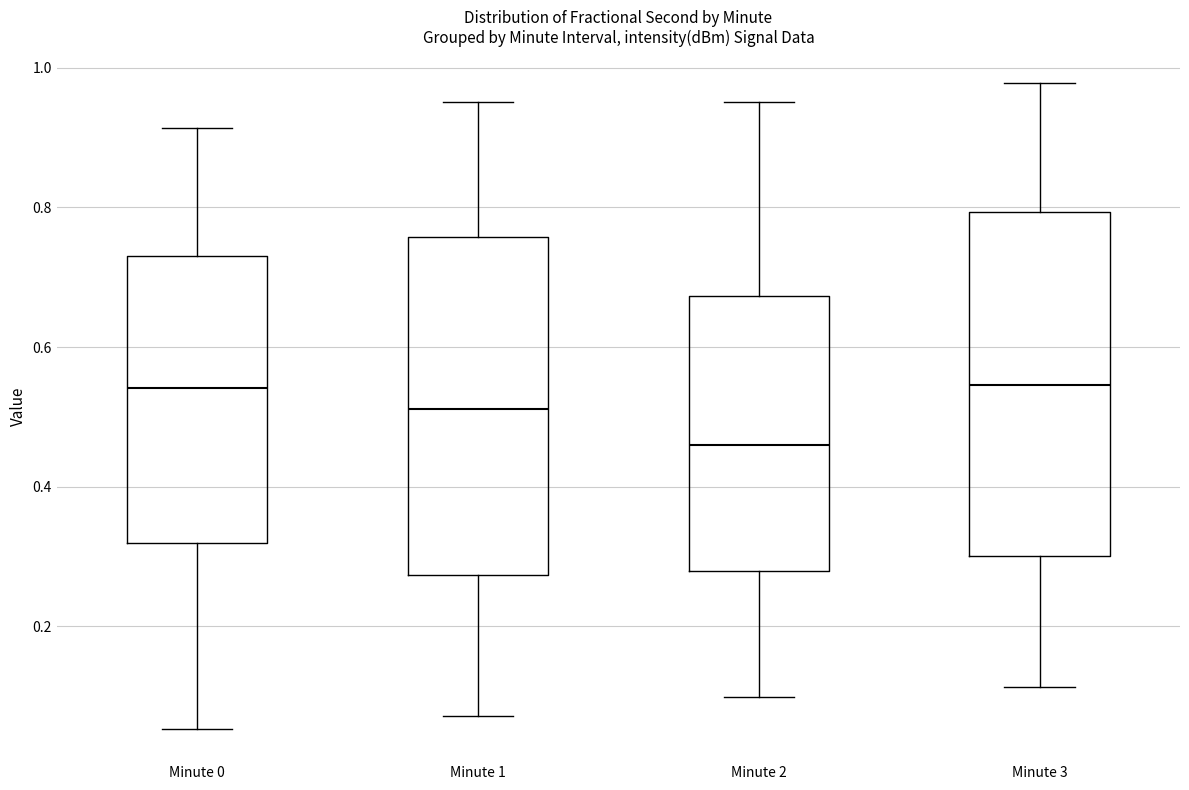

Which box's median line is the lowest?

Minute 2